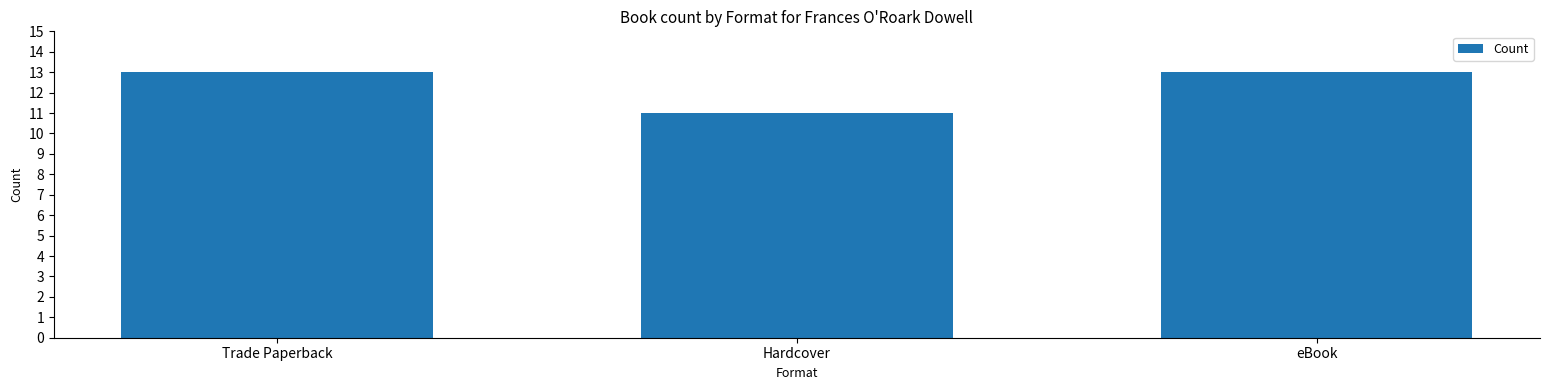

Are the bars grouped side by side (vs. stacked)?

No